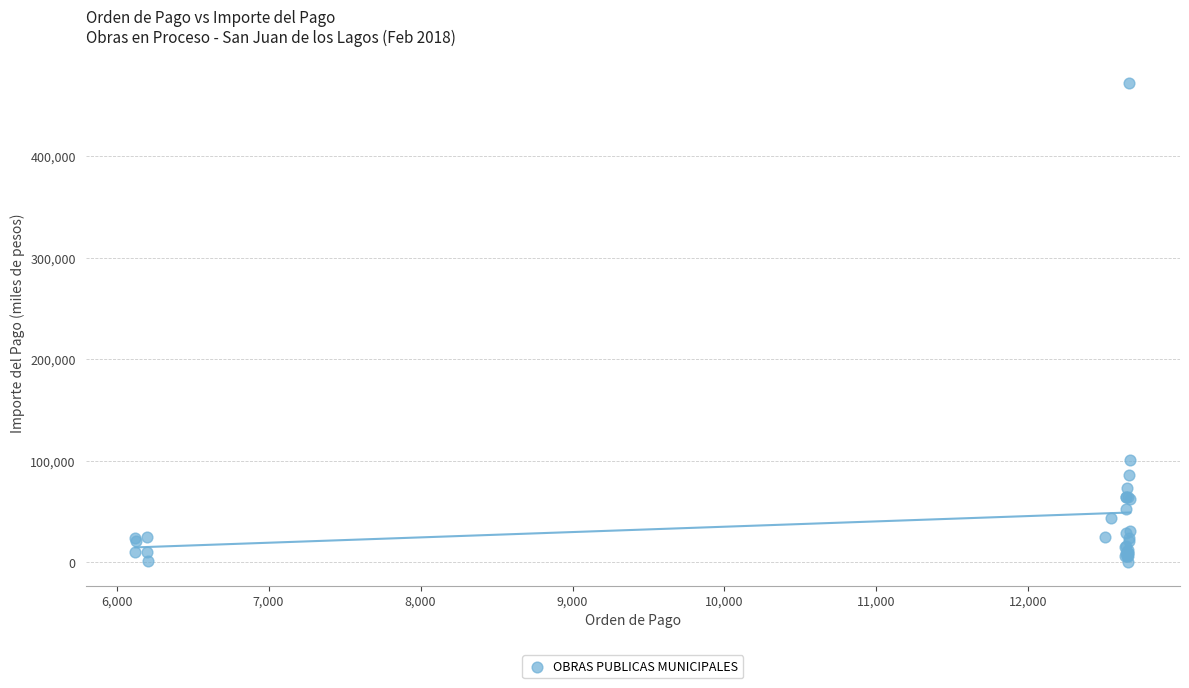

What Y value in the scatter plot is closest to 236337?

100954.8